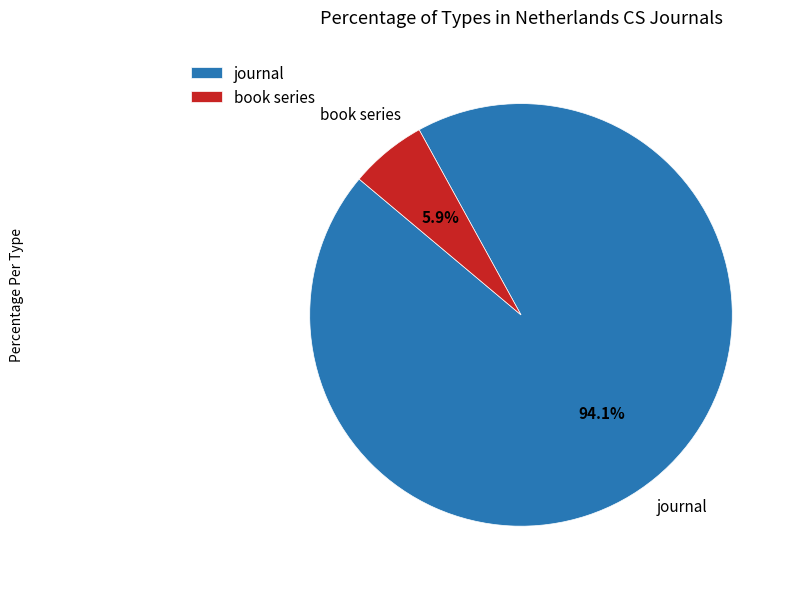

What is the largest slice in the pie chart?

journal